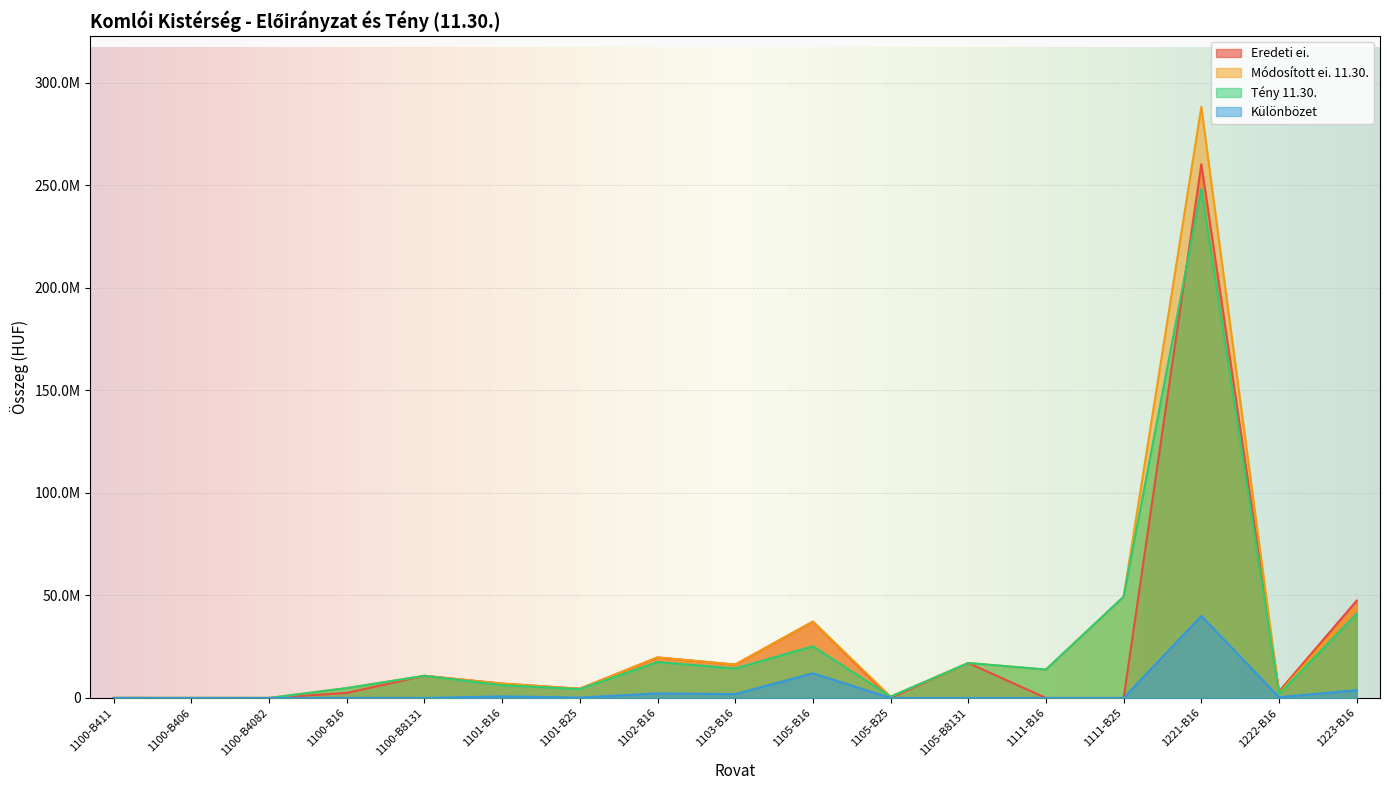

Reading right to left, extract all data points from this chart.

Eredeti ei.: 47502672	3196558	260269918	0	0	17033910	0	37214812	16258950	19746500	4500000	7005263	10810958	2468000	1500	0	0
Módosított ei. 11.30.: 44781646	2284576	288207226	49375989	13839752	17033910	654581	37214812	16258950	19746500	4500000	7005263	10810958	4814000	1557	10800	43943
Tény 11.30.: 40978714	1917505	248233081	49375989	13839752	17033910	654581	25189858	14388859	17531375	4322095	6234076	10810958	4814000	1496	10800	41943
Különbözet: 3802932	367071	39974145	0	0	0	0	12024954	1870091	2215125	177905	771187	0	0	61	0	2000